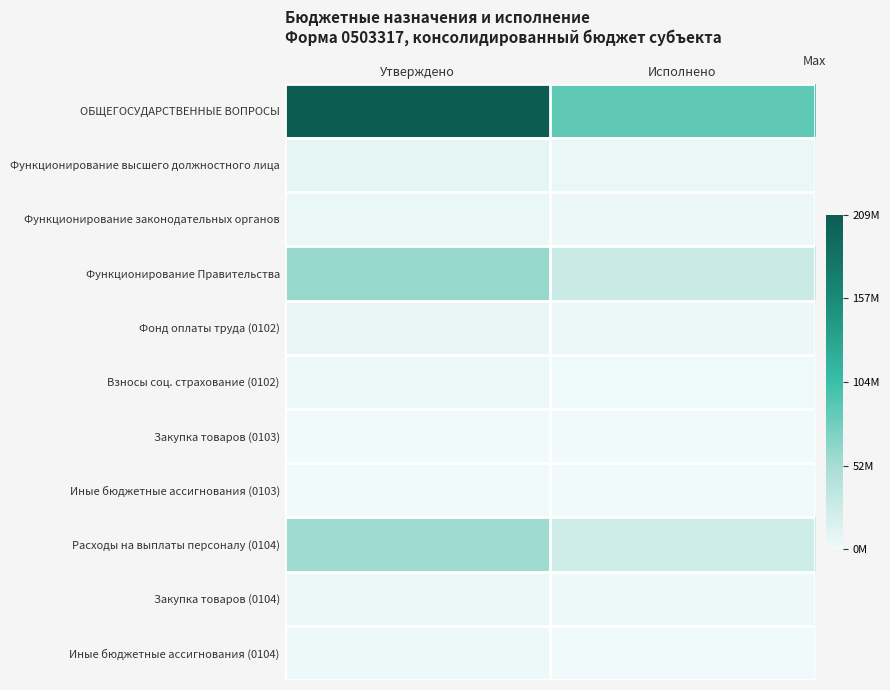

Reading left to right, what are all the values shown in this chart?

ОБЩЕГОСУДАРСТВЕННЫЕ ВОПРОСЫ: Утверждено=208864159.3	Исполнено=86557437.1
Функционирование высшего должностного лица: Утверждено=8269570.8	Исполнено=4147593.8
Функционирование законодательных органов: Утверждено=5325908.0	Исполнено=2659735.6
Функционирование Правительства: Утверждено=60701806.8	Исполнено=27343279.4
Фонд оплаты труда (0102): Утверждено=6381534.8	Исполнено=3326096.0
Взносы соц. страхование (0102): Утверждено=1888036.0	Исполнено=821497.8
Закупка товаров (0103): Утверждено=44990.0	Исполнено=41852.0
Иные бюджетные ассигнования (0103): Утверждено=1400.0	Исполнено=85.0
Расходы на выплаты персоналу (0104): Утверждено=55959644.6	Исполнено=24763063.9
Закупка товаров (0104): Утверждено=2994394.4	Исполнено=1790272.9
Иные бюджетные ассигнования (0104): Утверждено=1747767.8	Исполнено=789942.6